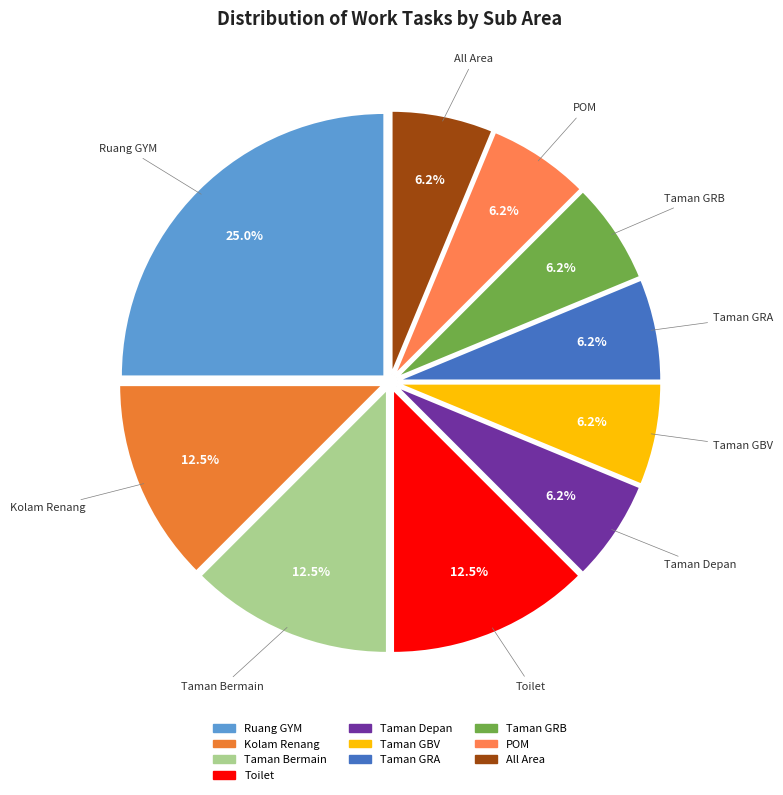

Approximately how many times larger is the value at Ruang GYM compared to POM?

4.0